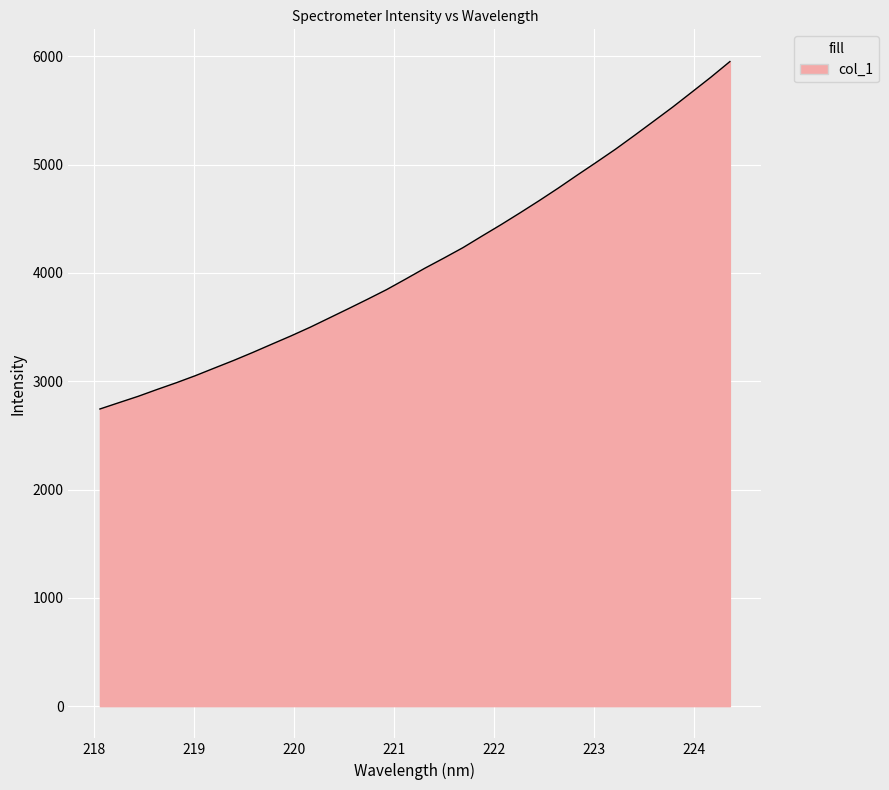

Does the chart display data point markers on the line(s)?

No